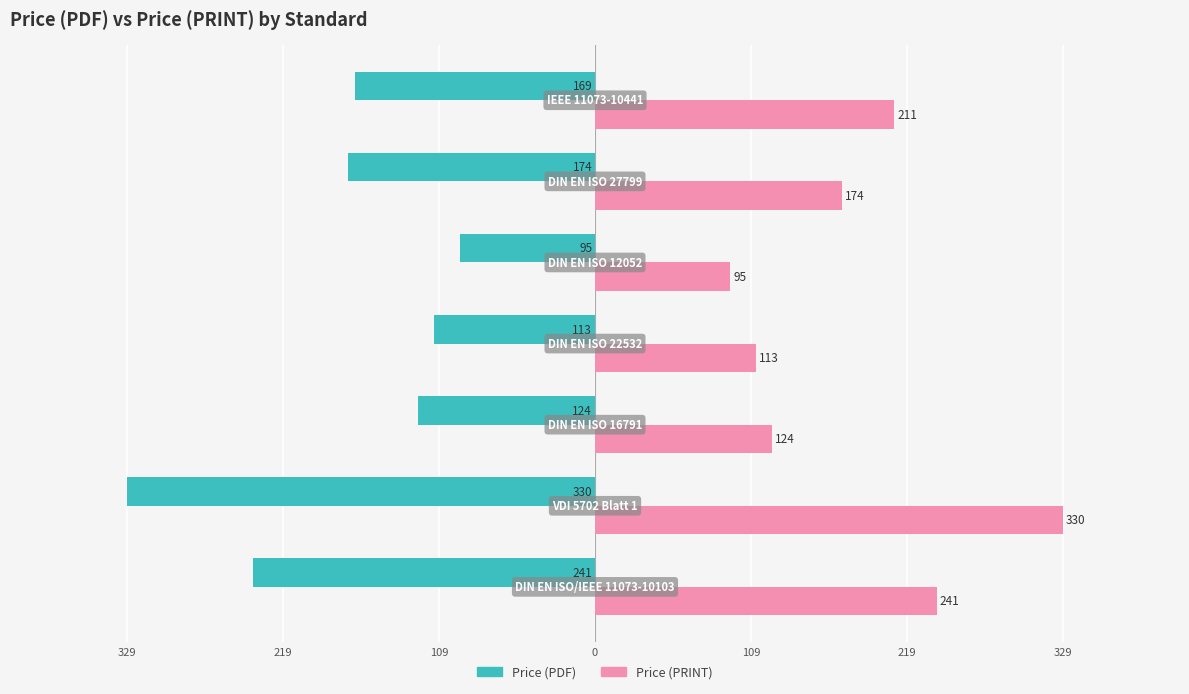

What are all the series names shown in the legend?

Price (PDF), Price (PRINT)